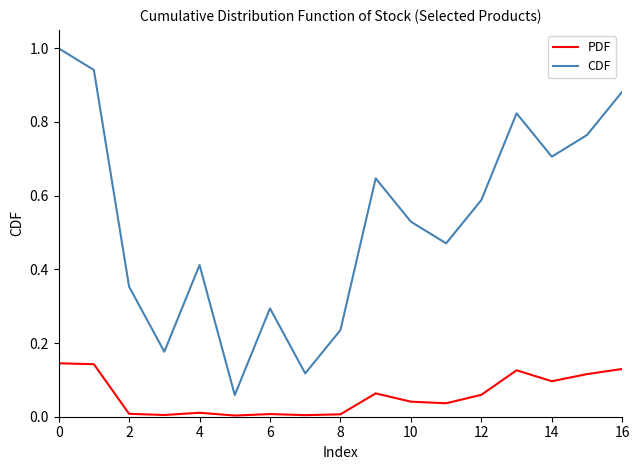

Does the chart have visible grid lines?

No